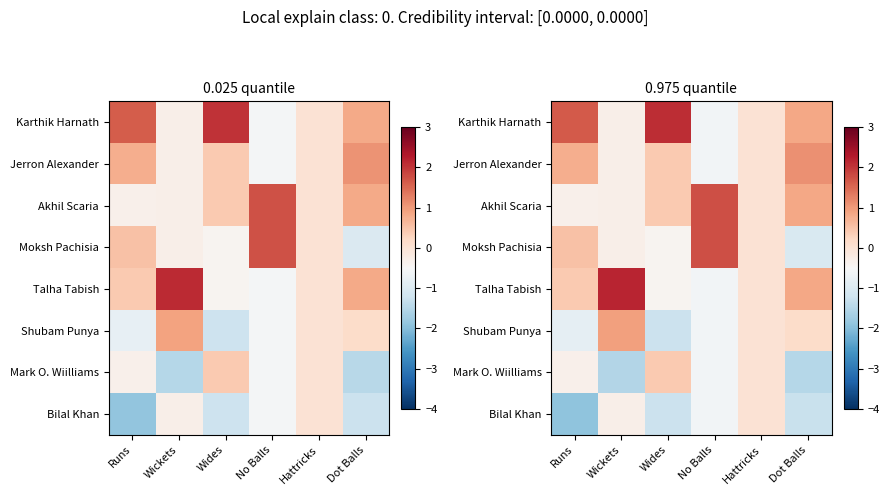

Which series has the largest total across all categories?

Karthik Harnath